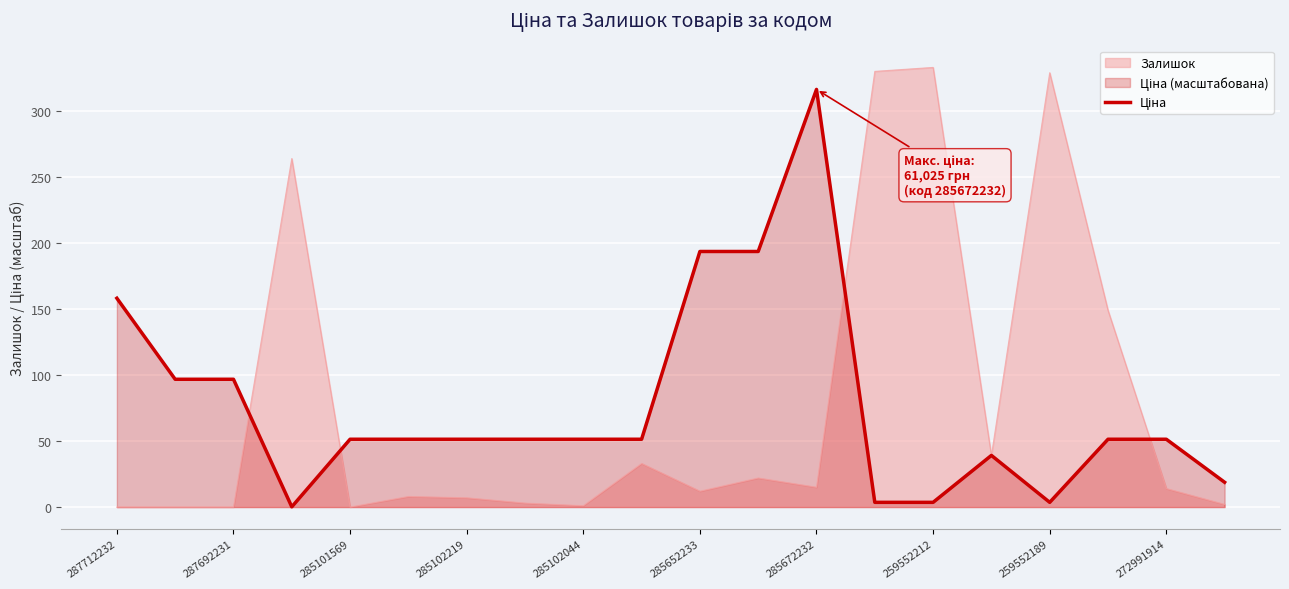

The Залишок series shows 176.2 at 259552212. True or false?

False